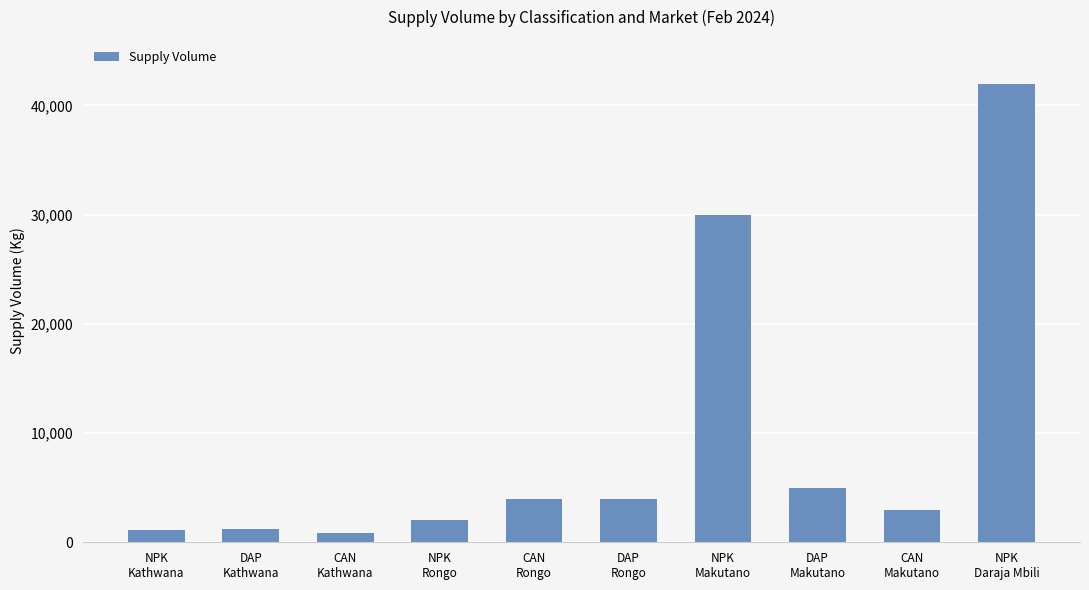

What is the sum of all values?

93200